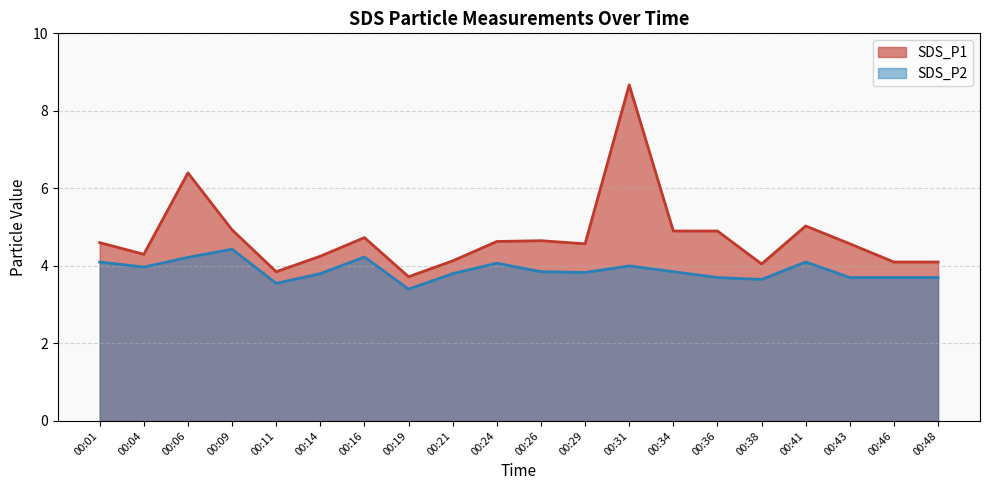

What is the difference between the second highest and second lowest values in the SDS_P1 series?

2.6